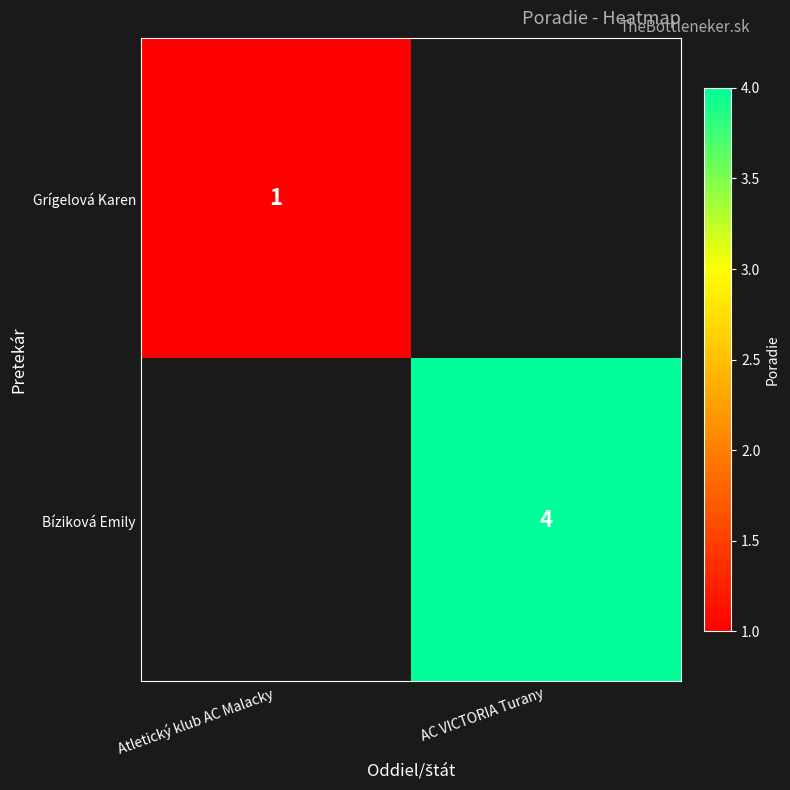

True or false: Grígelová Karen has a value of 1 at Atletický klub AC Malacky.

True